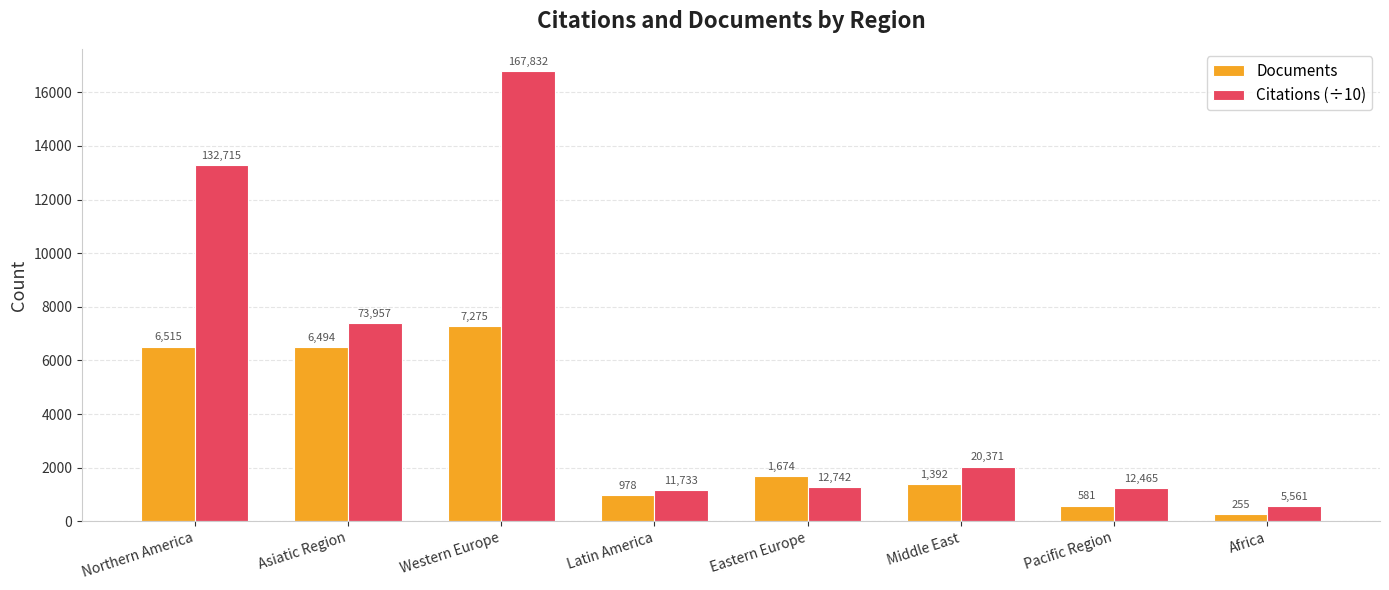

What is the average value of the Documents series?

3145.5